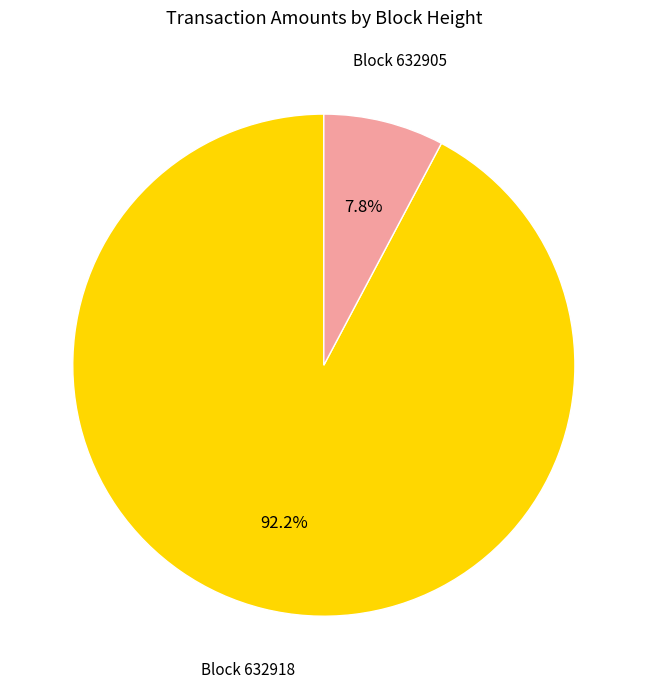

Rank the categories by value from lowest to highest.

Block 632905, Block 632918